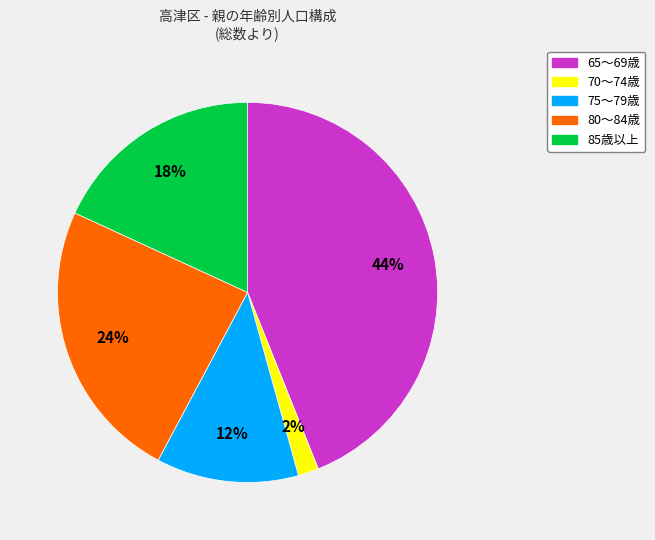

To the nearest percent, what is the difference between the largest and smallest slice percentages?

42%